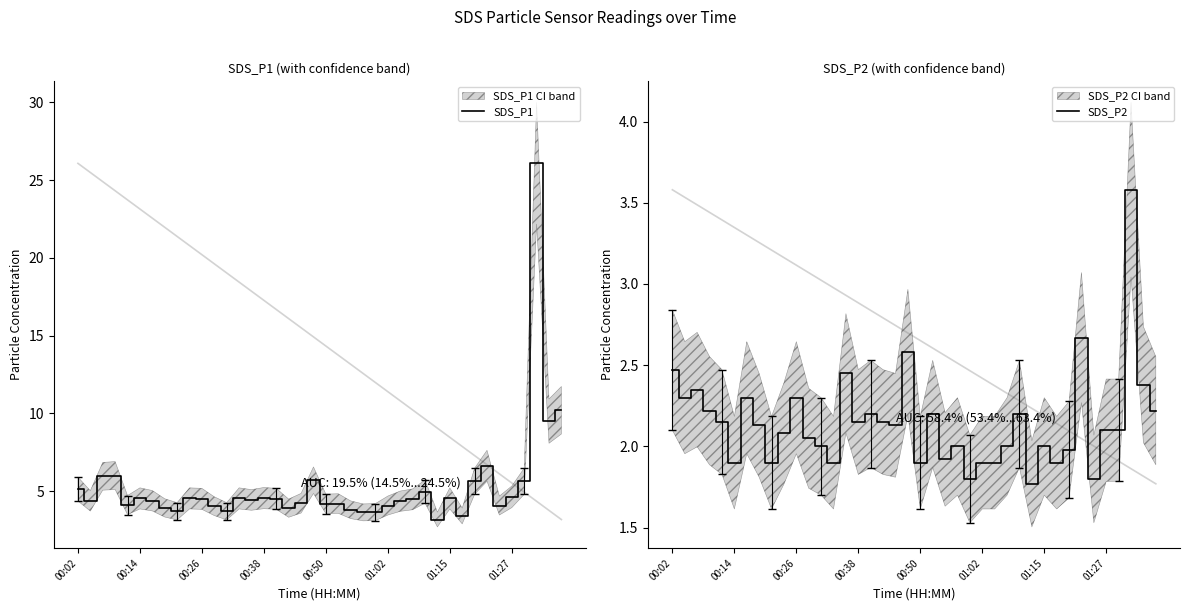

Is it true that SDS_P2 equals 3.4 at 01:02?

False